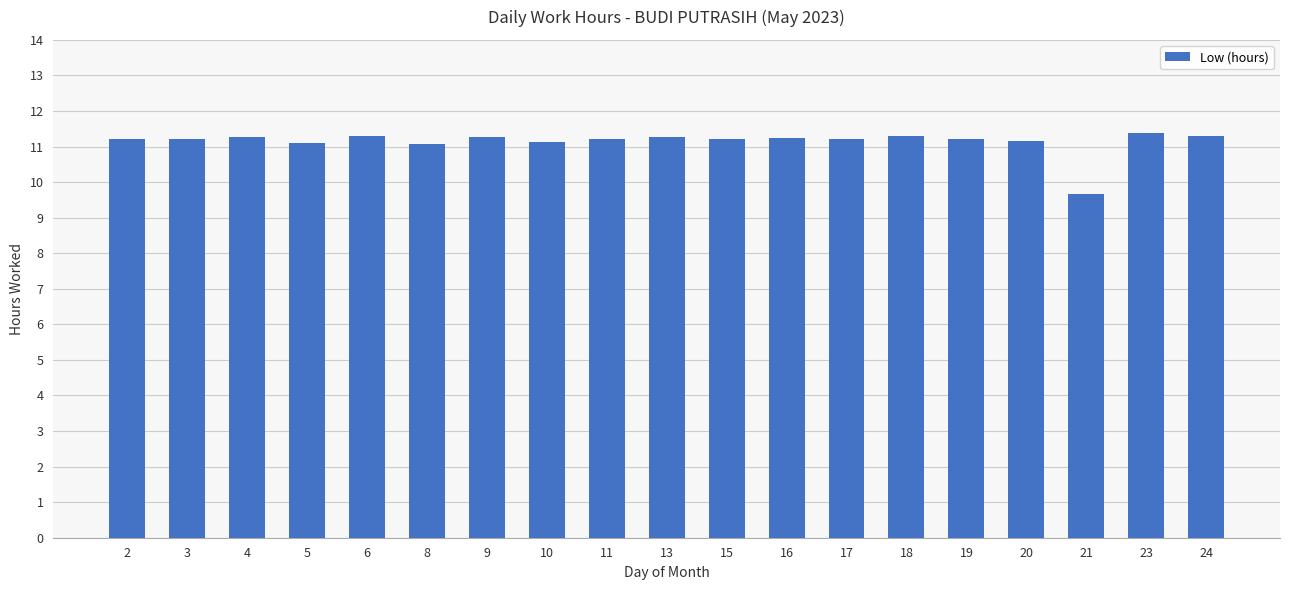

What is the ratio of the value at 24 to the value at 10?

1.0